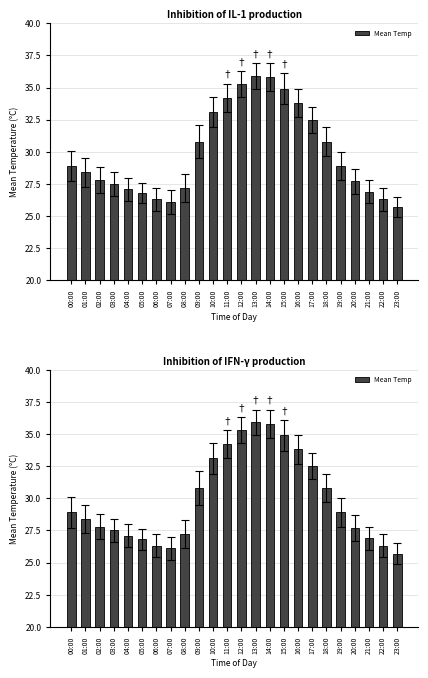

Which label corresponds to the smallest value in the chart?

23:00